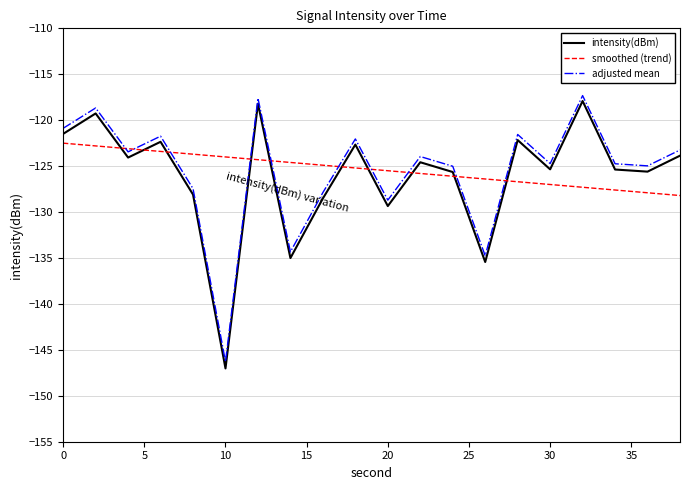

Reading left to right, transcribe all the data shown in this chart.

intensity(dBm): -121.5	-119.3	-124.1	-122.4	-128.1	-147.0	-118.2	-135.0	-128.5	-122.7	-129.3	-124.6	-125.6	-135.4	-122.2	-125.4	-117.9	-125.4	-125.6	-123.9
smoothed (trend): -122.5	-122.8	-123.1	-123.4	-123.7	-124.0	-124.3	-124.6	-124.9	-125.2	-125.5	-125.8	-126.1	-126.4	-126.7	-127.0	-127.3	-127.6	-127.9	-128.2
adjusted mean: -120.9	-118.7	-123.4	-121.7	-127.5	-146.3	-117.6	-134.3	-127.9	-122.0	-128.7	-124.0	-125.0	-134.8	-121.6	-124.7	-117.3	-124.7	-125.0	-123.2